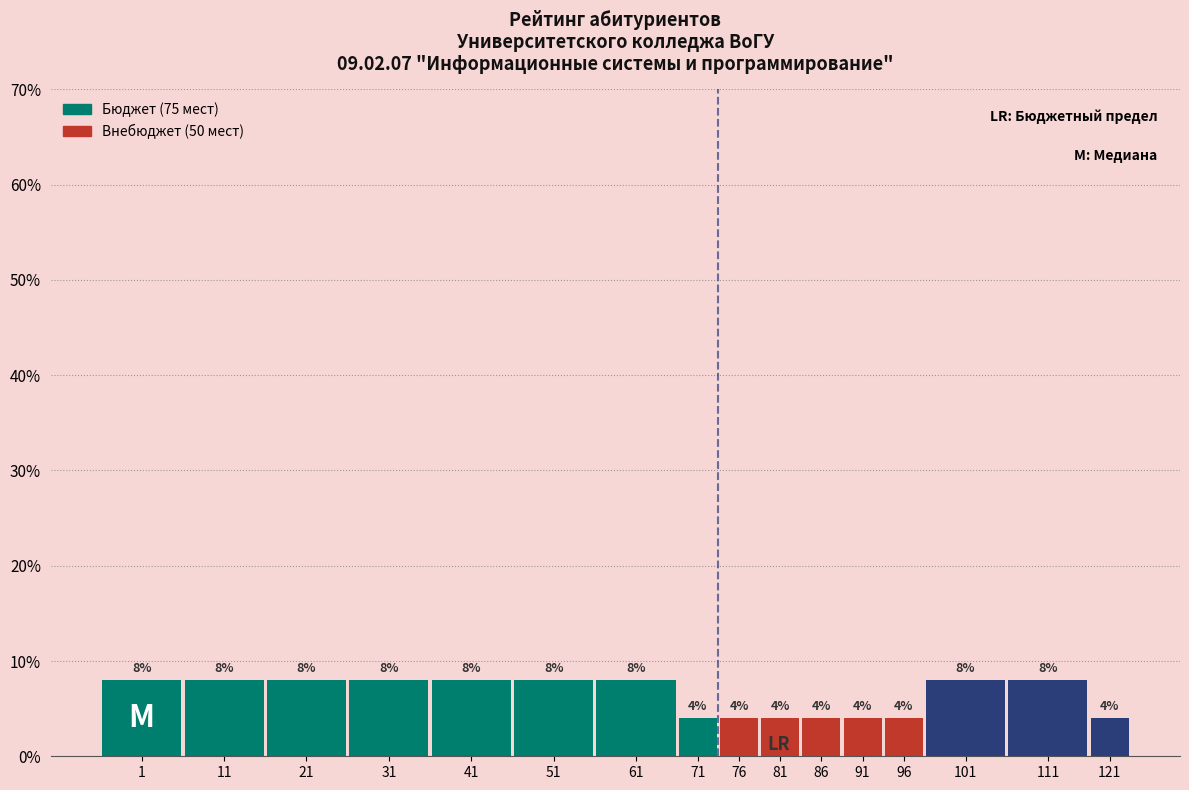

Reading right to left, transcribe all the data shown in this chart.

4	8	8	4	4	4	4	4	4	8	8	8	8	8	8	8